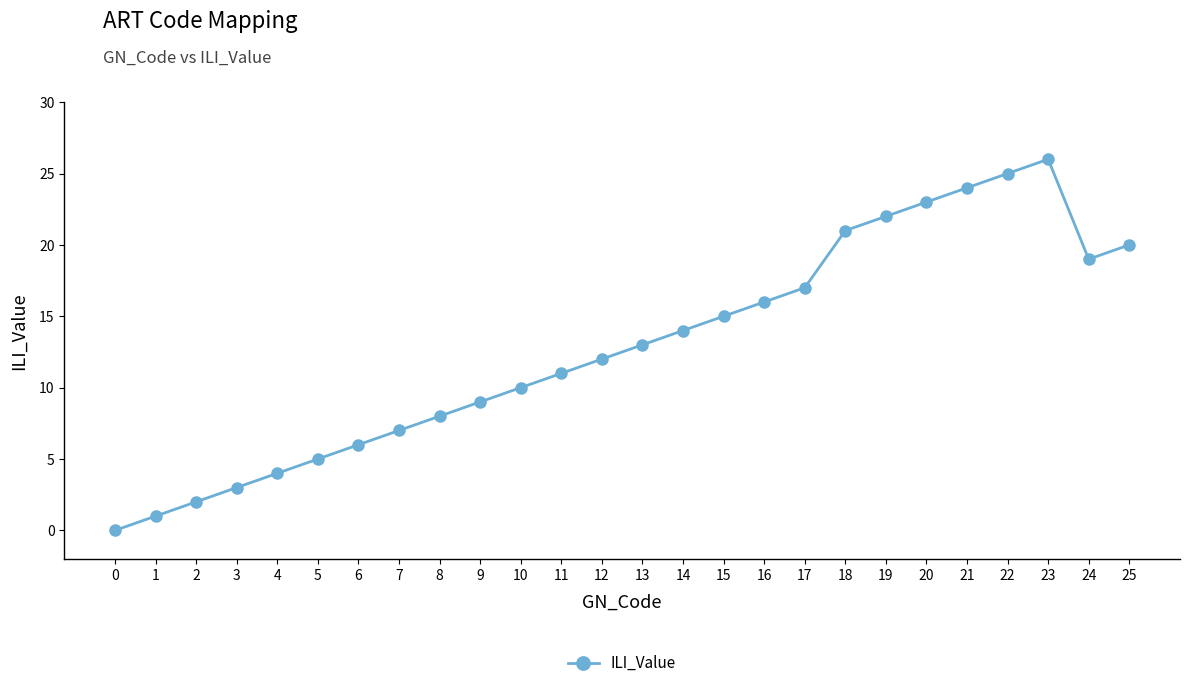

Where is the first local minimum?

24